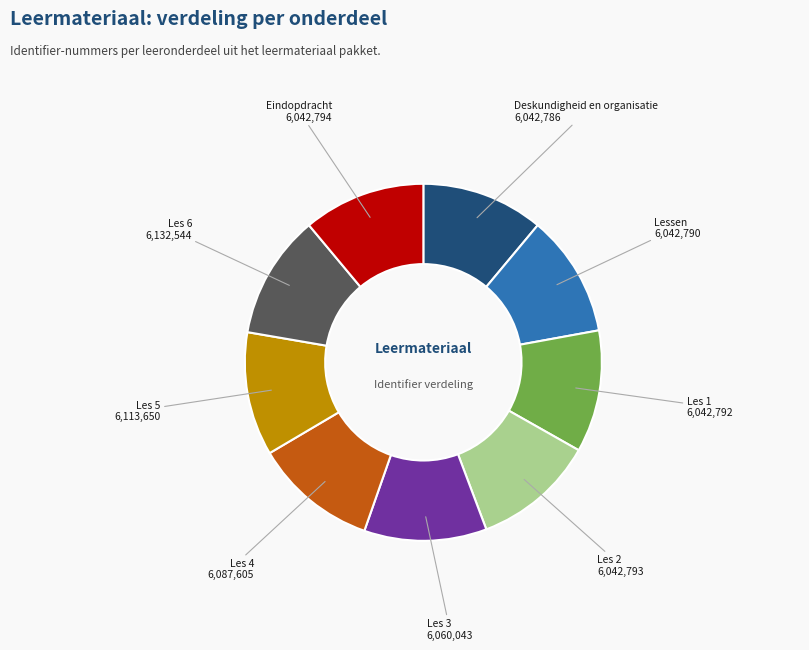

Does any single category account for the majority?

No